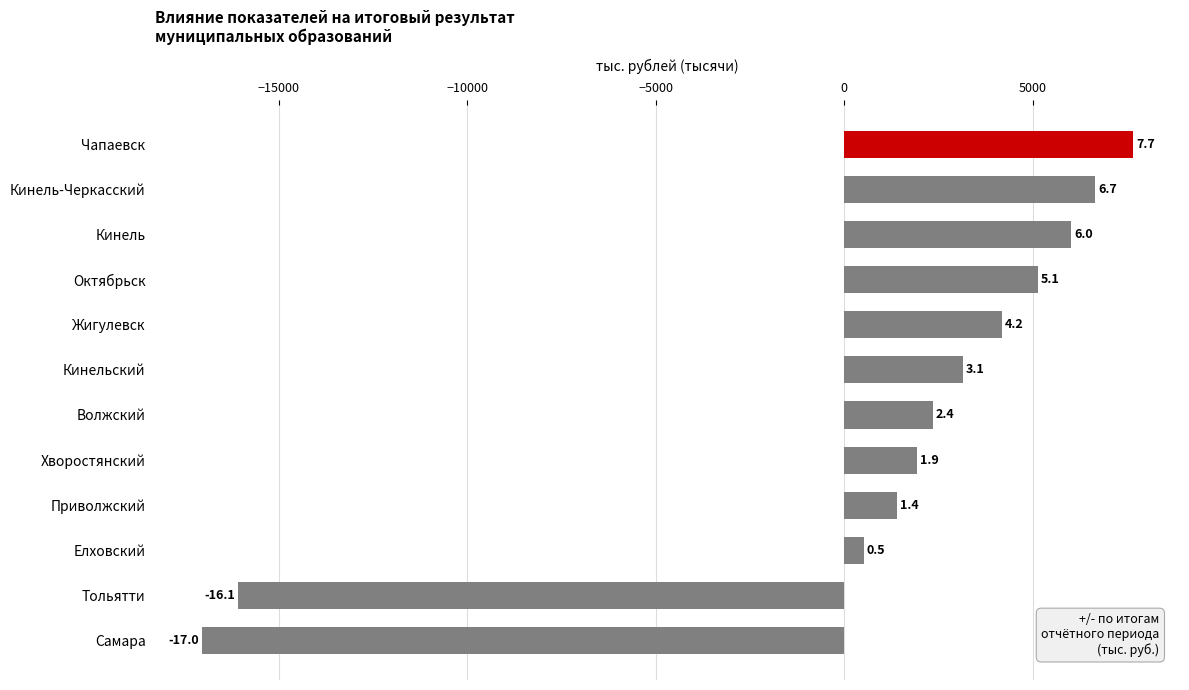

How many bars are there in total?

12